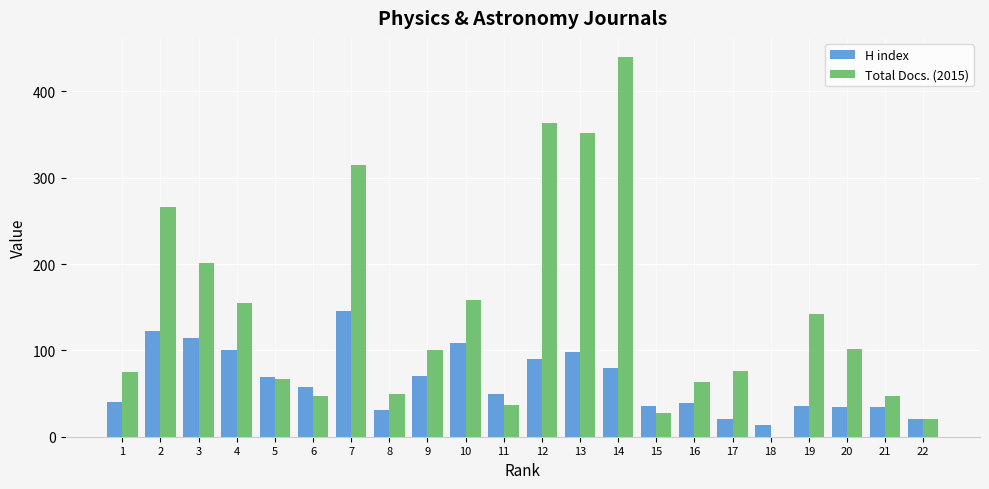

Is the value of Total Docs. (2015) at 16 greater than the value of H index at 2?

No